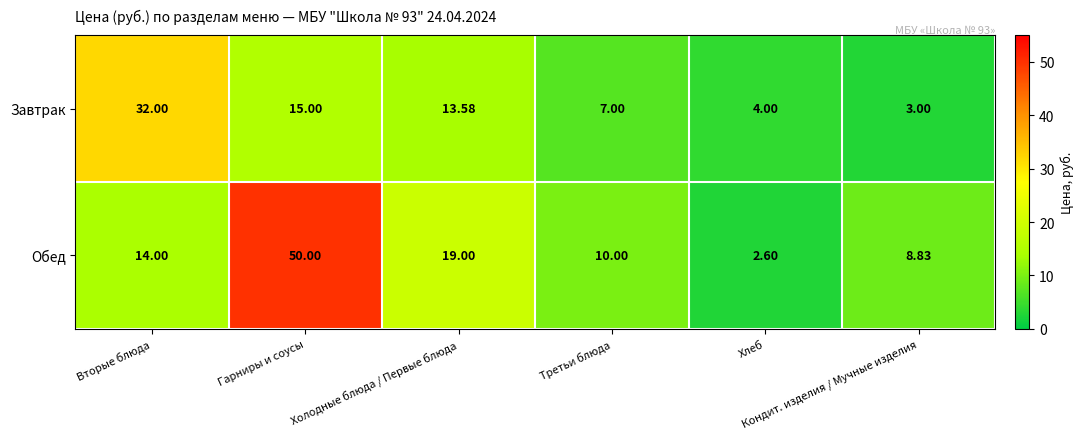

Which series has the largest range (max minus min)?

Обед